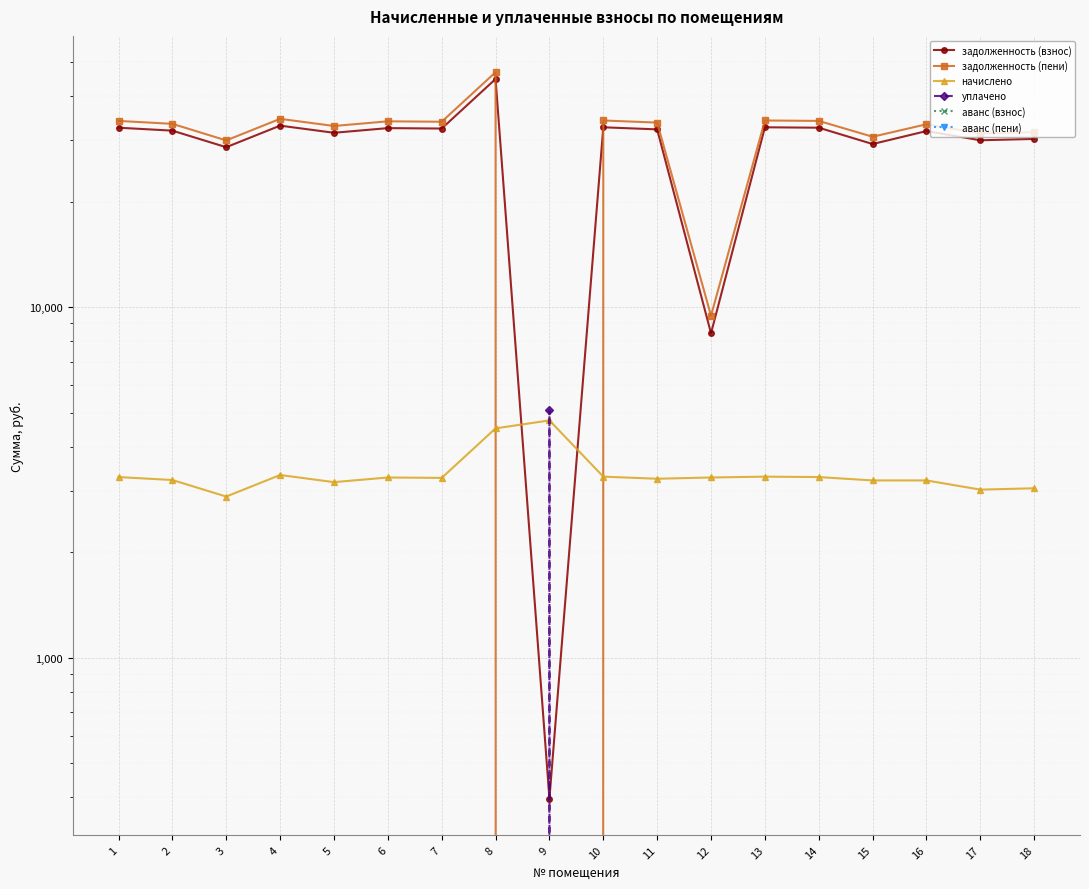

At which category does the chart reach its minimum across all series?

9